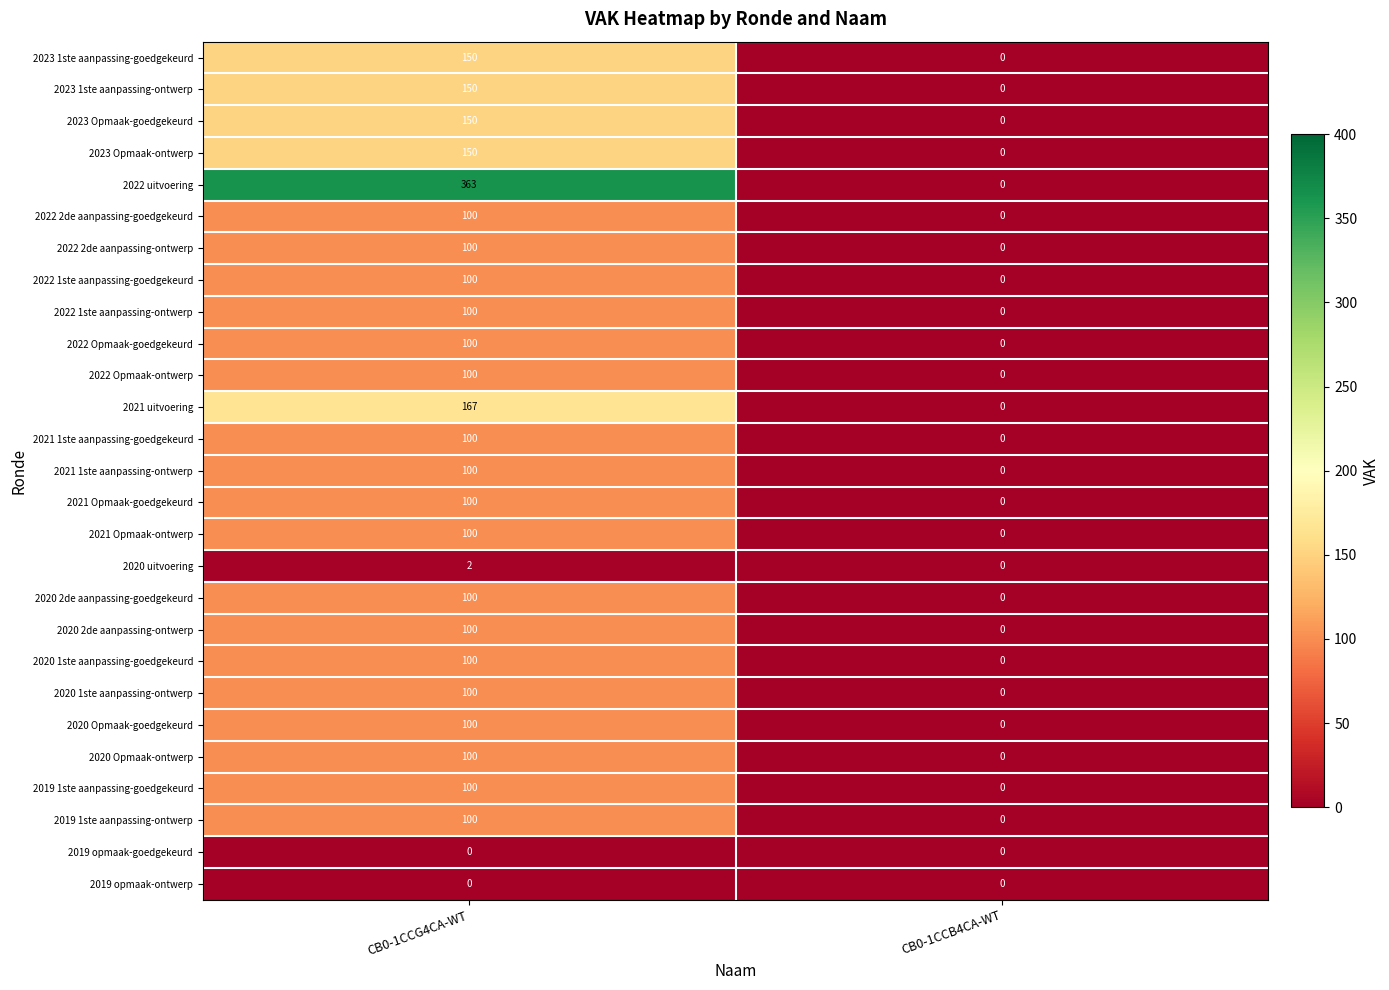

The value of 2019 1ste aanpassing-goedgekeurd at CB0-1CCB4CA-WT is 0. True or false?

True